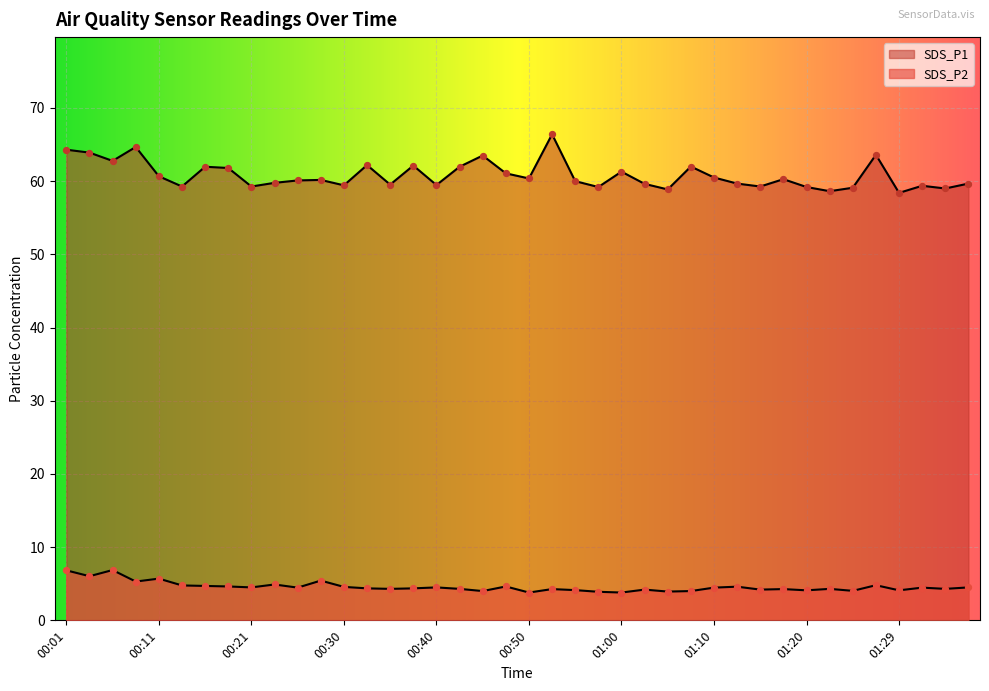

What is the total value across all series at 01:02?

63.8